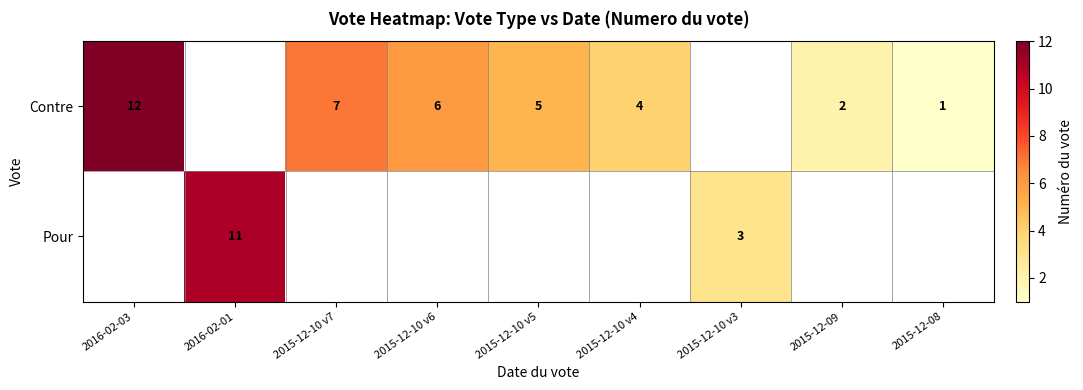

Is the value of Pour at 2015-12-10 v3 greater than the value of Contre at 2015-12-10 v5?

No